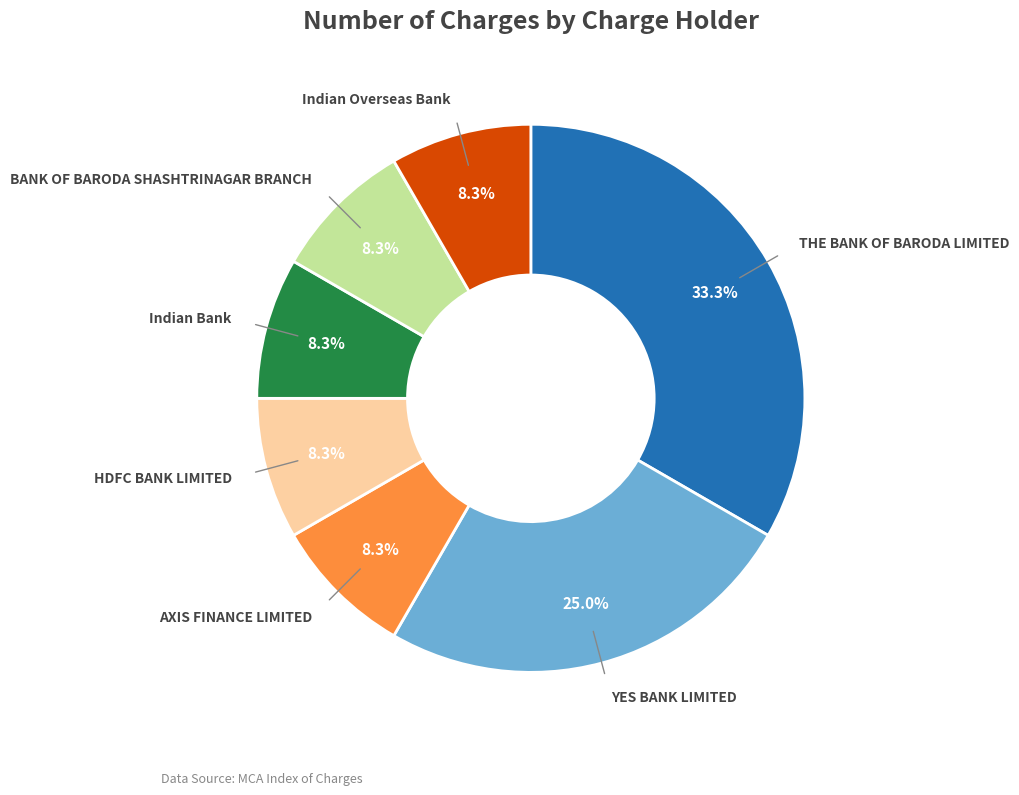

Does any single category account for the majority?

No